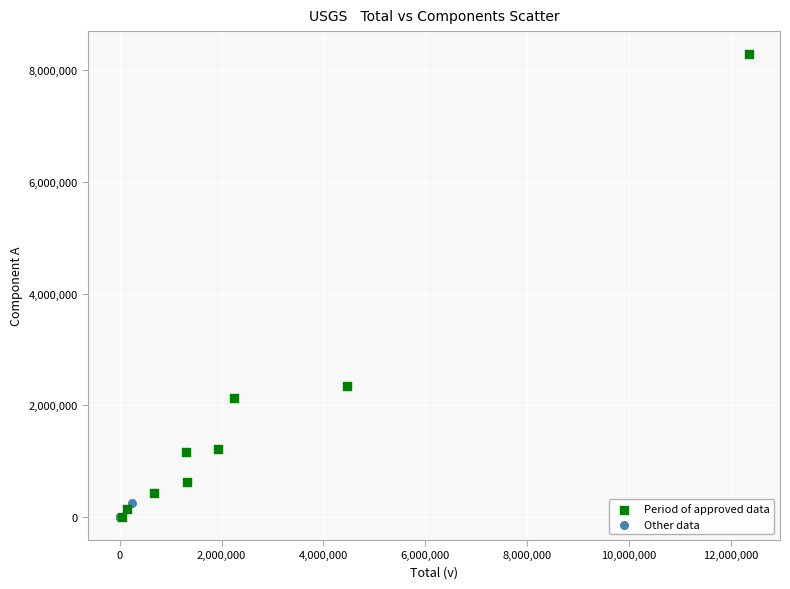

Which series contains the highest Y value?

Period of approved data